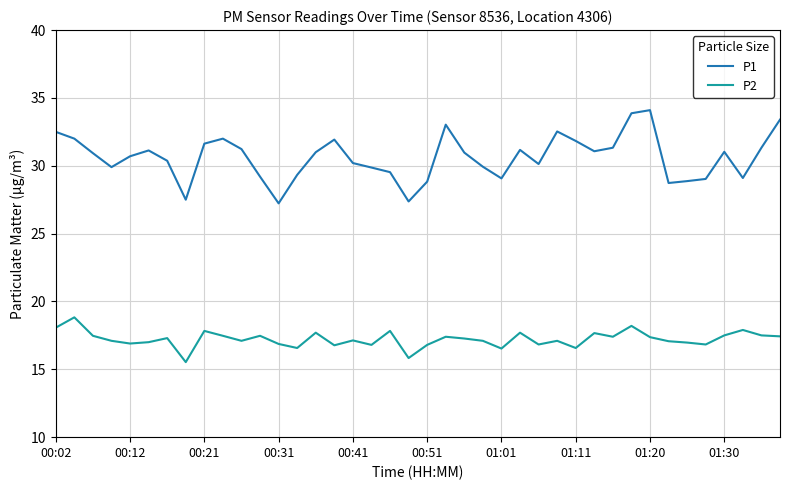

True or false: P1 and P2 cross at least once.

False